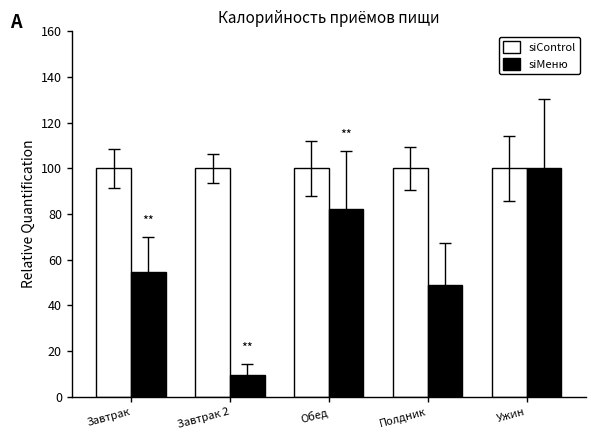

The siМеню series shows 14.2 at Завтрак. True or false?

False